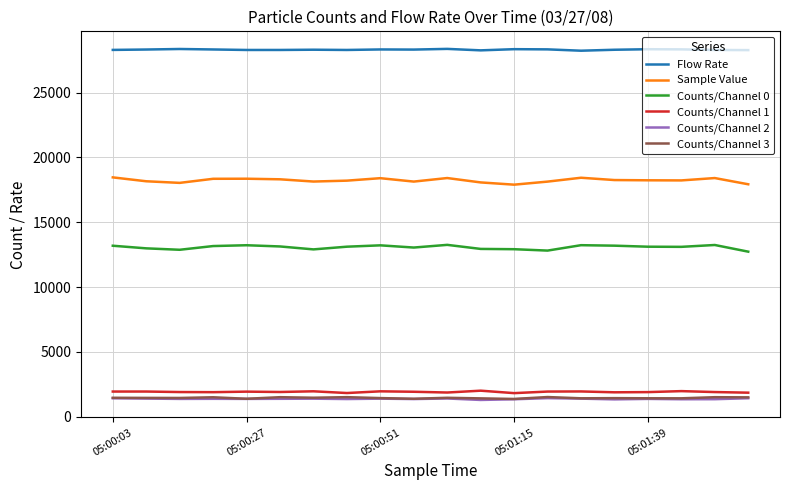

True or false: Counts/Channel 0 and Counts/Channel 3 cross at least once.

False